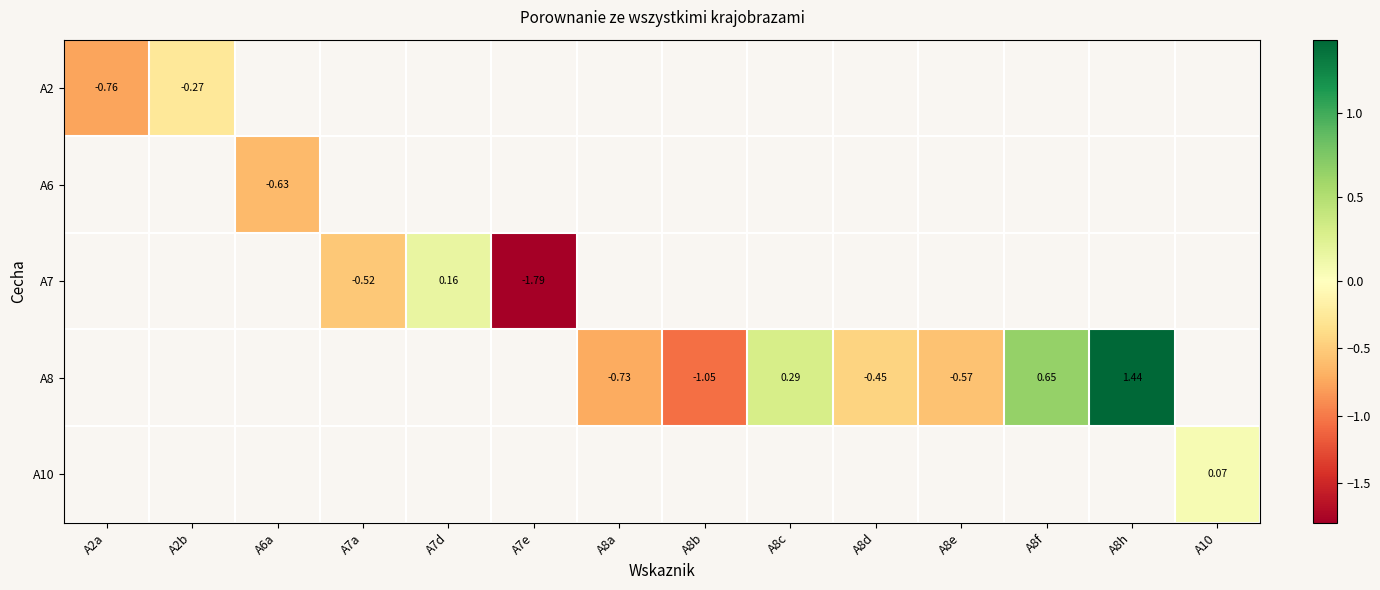

Is the value of A2 at A8f greater than the value of A8 at A8h?

No